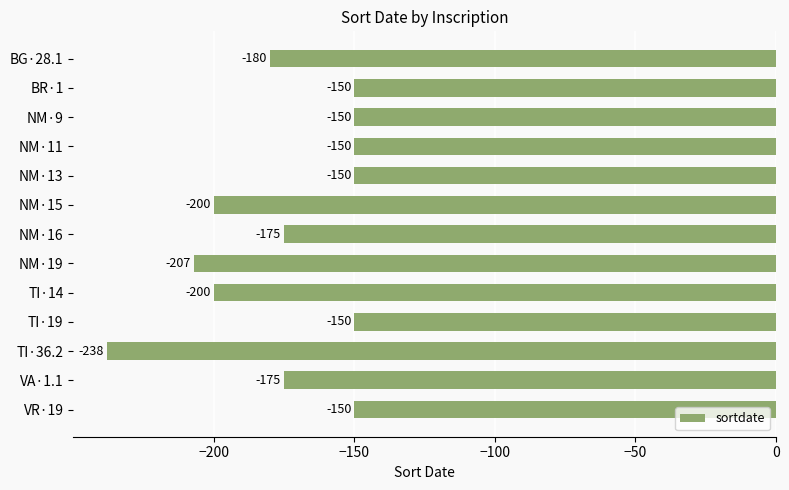

Reading bottom to top, list all the values displayed in this chart.

VR·19=-150	VA·1.1=-175	TI·36.2=-238	TI·19=-150	TI·14=-200	NM·19=-207	NM·16=-175	NM·15=-200	NM·13=-150	NM·11=-150	NM·9=-150	BR·1=-150	BG·28.1=-180